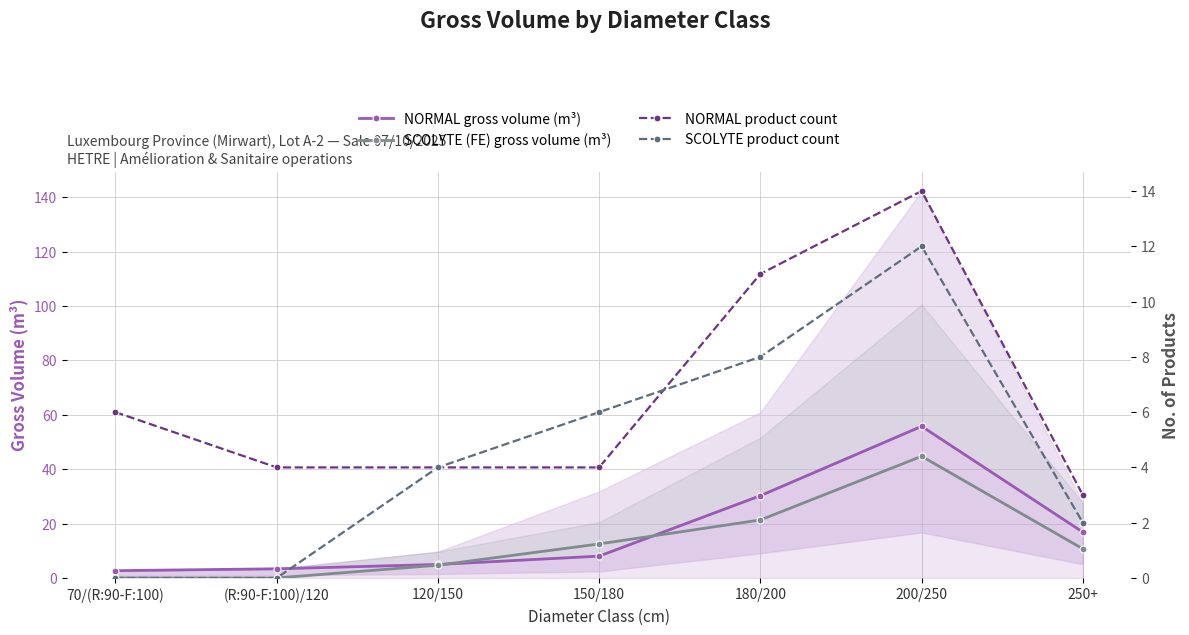

What is the highest value of the SCOLYTE product count series?

12.0